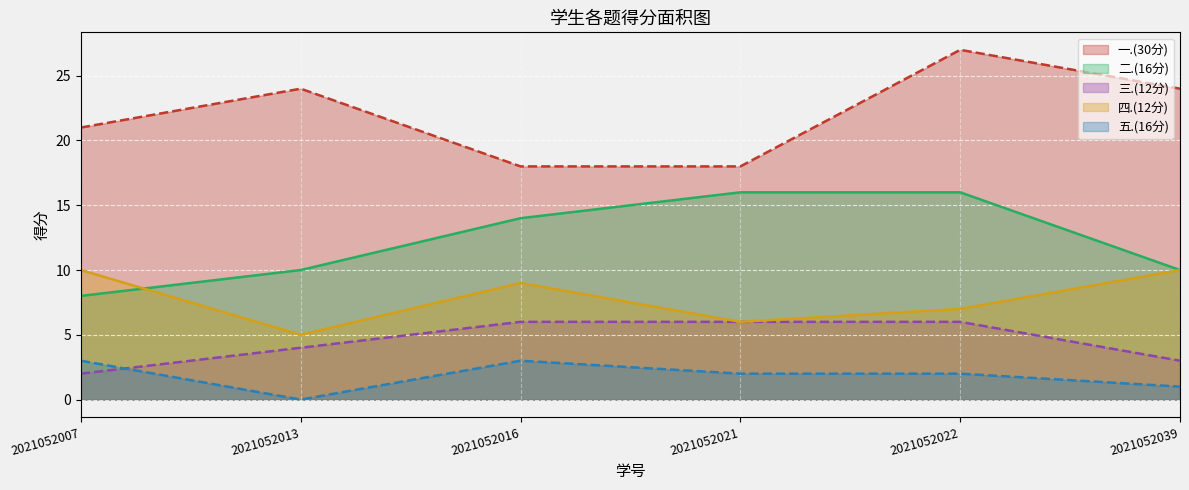

The 一.(30分) series shows 18 at 2021052021. True or false?

True